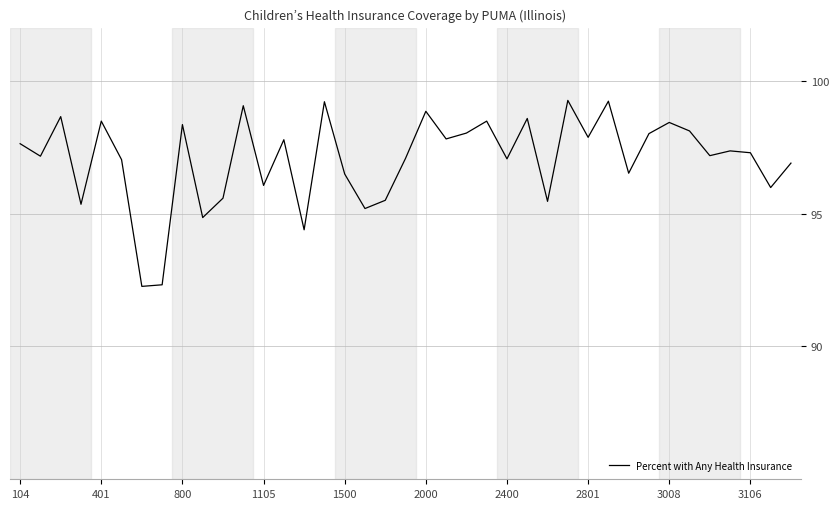

What is the maximum value shown in the chart?

99.3